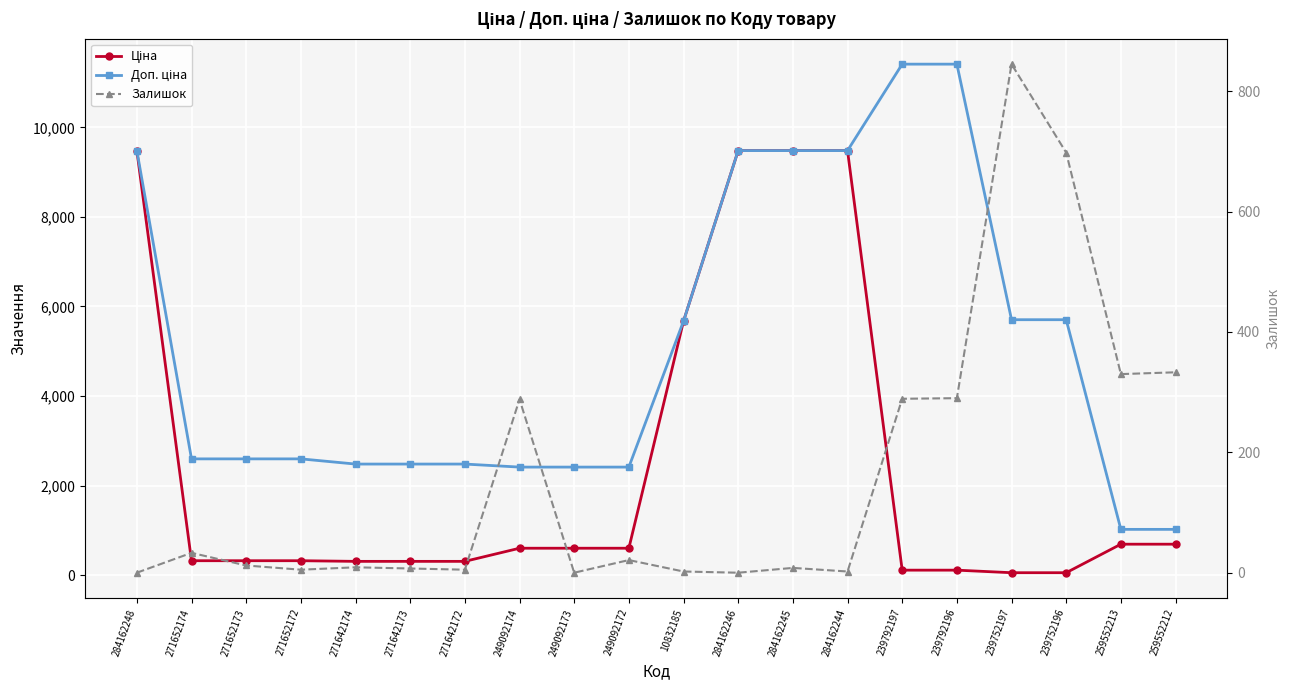

Reading left to right, extract all data points from this chart.

Ціна: 284162248=9480.1	271652174=324.8	271652173=324.8	271652172=324.8	271642174=310.3	271642173=310.3	271642172=310.3	249092174=603.7	249092173=603.7	249092172=603.7	10832185=5673.8	284162246=9480.1	284162245=9480.1	284162244=9480.1	239792197=114.1	239792196=114.1	239752197=57.0	239752196=57.0	259552213=693.7	259552212=693.7
Доп. ціна: 284162248=9480.1	271652174=2598.3	271652173=2598.3	271652172=2598.3	271642174=2482.4	271642173=2482.4	271642172=2482.4	249092174=2414.8	249092173=2414.8	249092172=2414.8	10832185=5673.8	284162246=9480.1	284162245=9480.1	284162244=9480.1	239792197=11410.0	239792196=11410.0	239752197=5705.0	239752196=5705.0	259552213=1024.6	259552212=1024.6
Залишок: 284162248=0.0	271652174=33.0	271652173=12.0	271652172=5.0	271642174=9.0	271642173=7.0	271642172=5.0	249092174=288.0	249092173=0.0	249092172=21.0	10832185=2.0	284162246=0.0	284162245=8.0	284162244=2.0	239792197=289.0	239792196=290.0	239752197=845.0	239752196=698.0	259552213=330.0	259552212=333.0